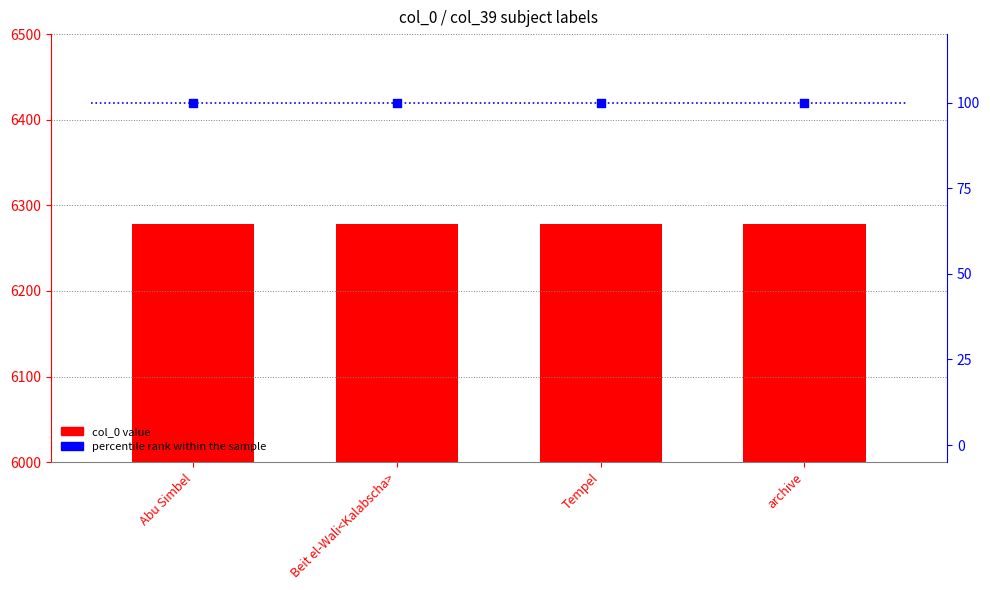

What are all the series names shown in the legend?

col_0 value, percentile rank within the sample